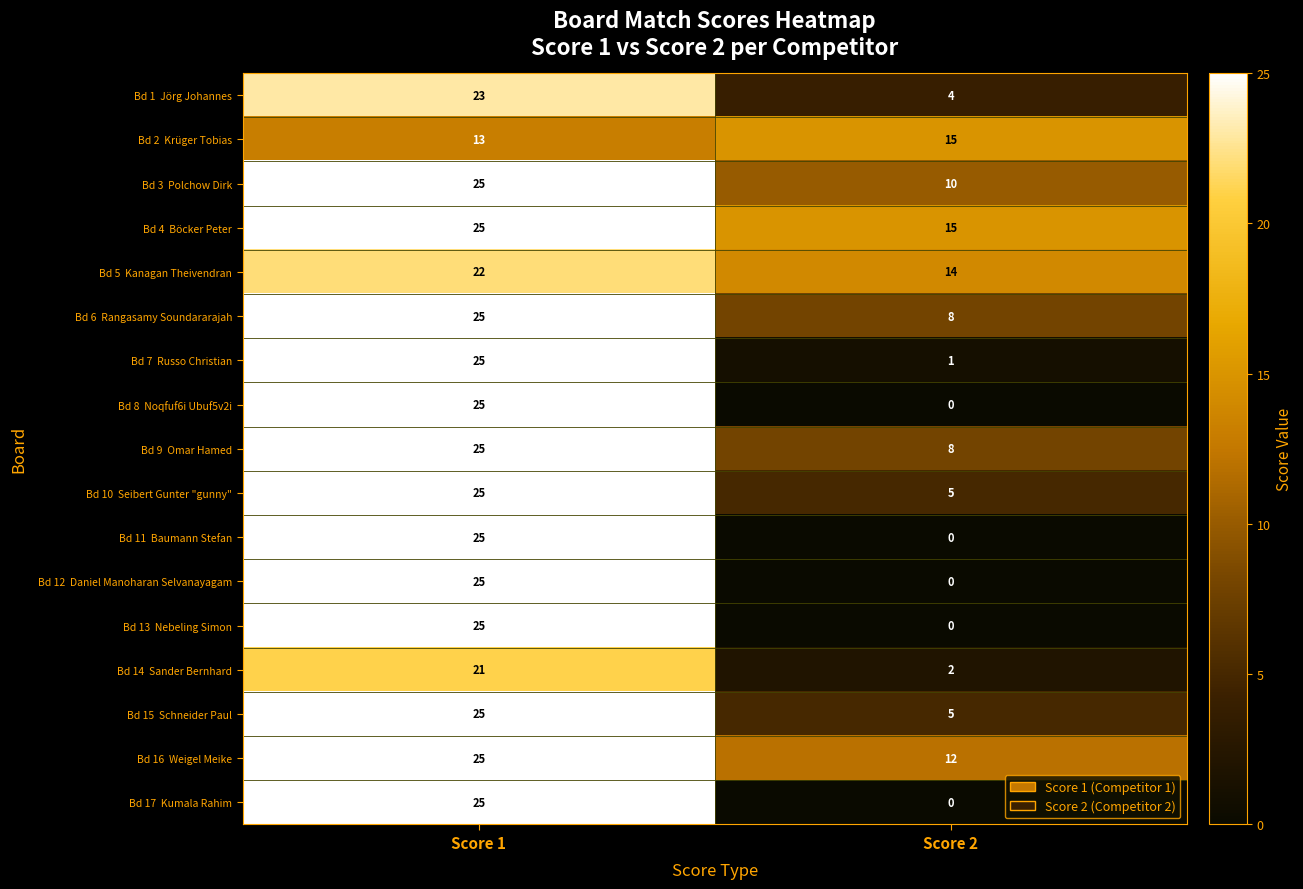

What is the difference between the highest and lowest values at Score 1?

12